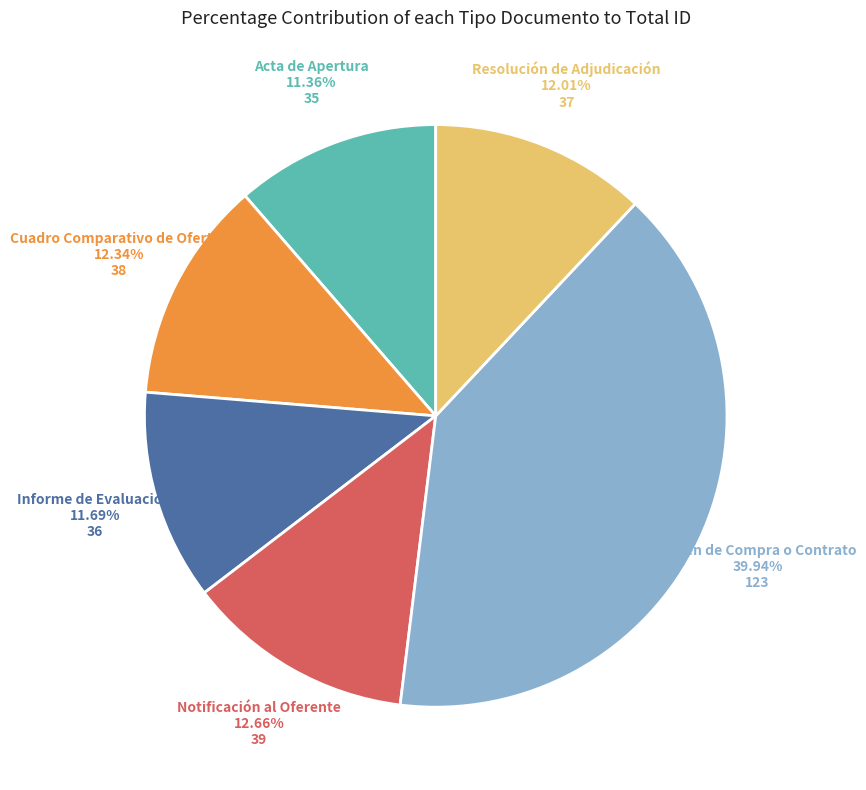

How many slices are in this pie chart?

6